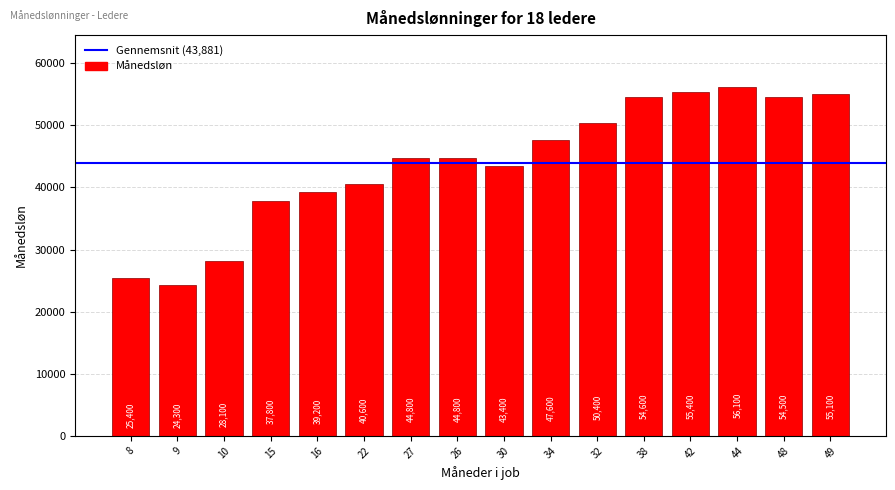

How many series are shown in this chart?

1